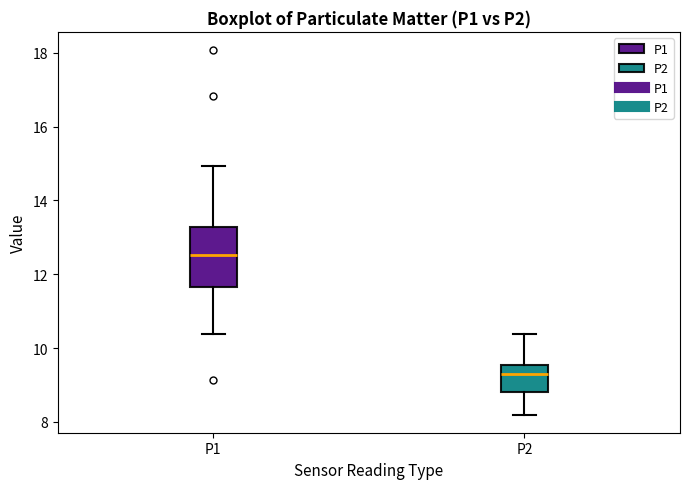

Reading left to right, transcribe this box plot: for each box, give where its median line is, the range the box spans, and where its two whiskers end, as read against the y-axis. The values are not printed on the chart, so give them approximately, as read against the axis.

P1: median 12.6, box 11.6 to 13.2, whiskers 10.4 to 15.0
P2: median 9.2, box 8.8 to 9.6, whiskers 8.2 to 10.4